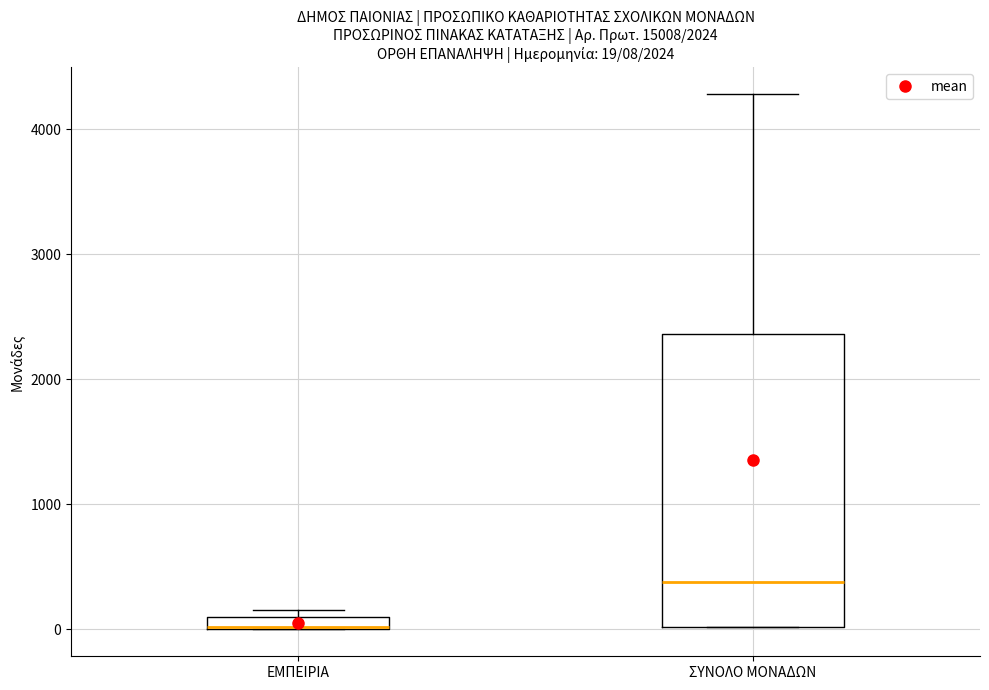

Which box's median line is the lowest?

ΕΜΠΕΙΡΙΑ